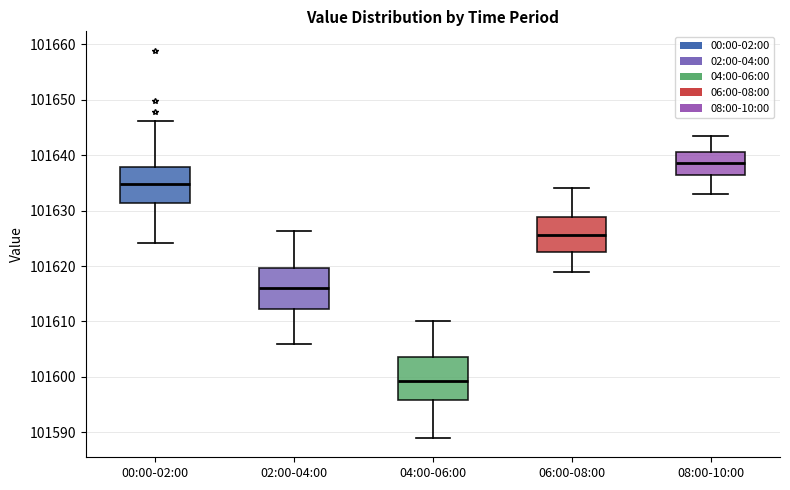

Where does the lower whisker of the box for 02:00-04:00 end on the y-axis? The values are not printed on the chart, so give them approximately, as read against the axis.

101606